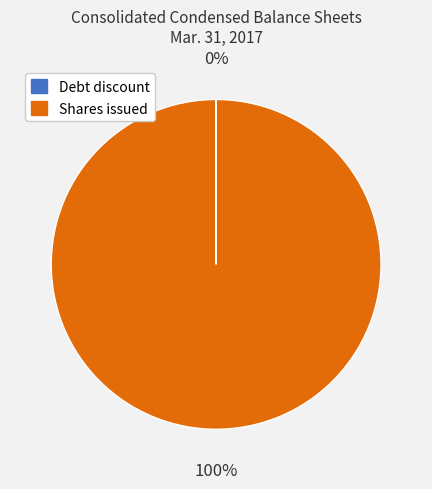

What is the largest slice in the pie chart?

Shares issued